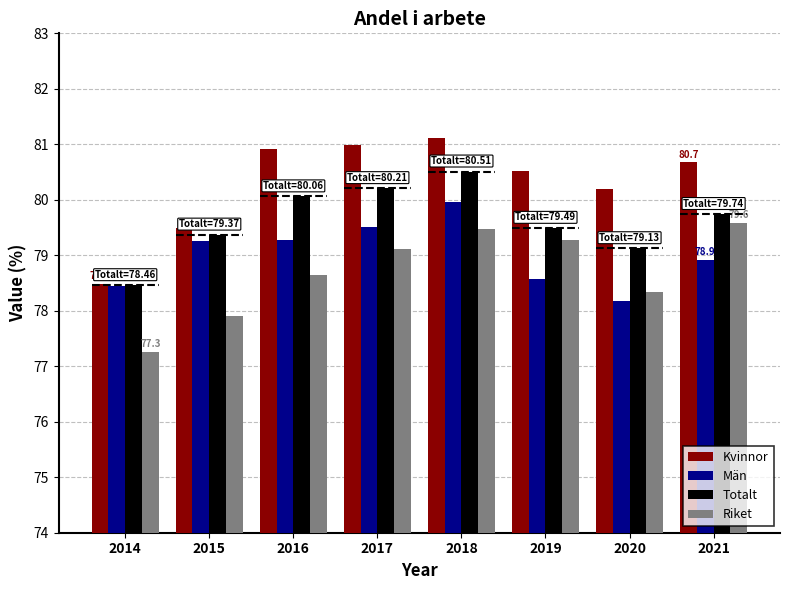

How many distinct data groups are displayed?

4